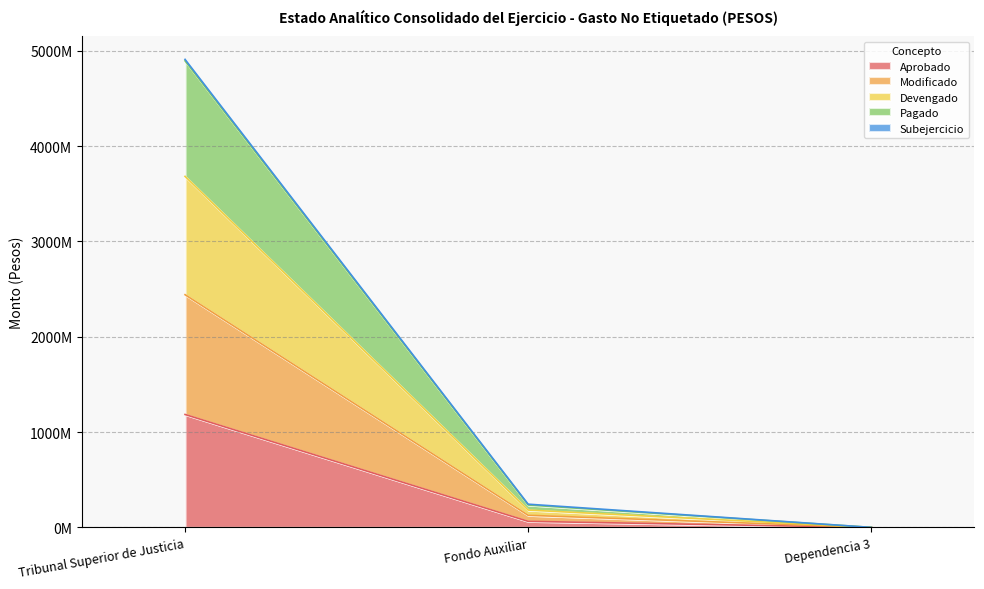

At which label does Modificado first exceed 243476288?

Tribunal Superior de Justicia